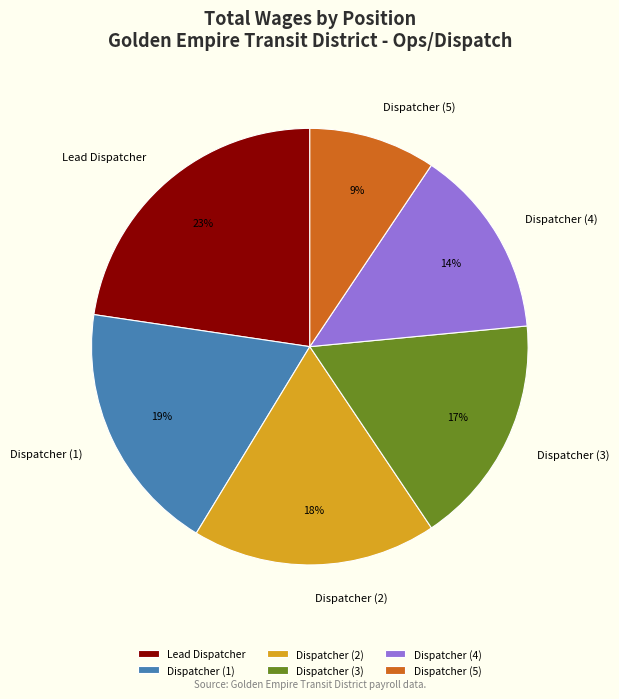

To the nearest percent, what portion does Dispatcher (2) represent?

18%